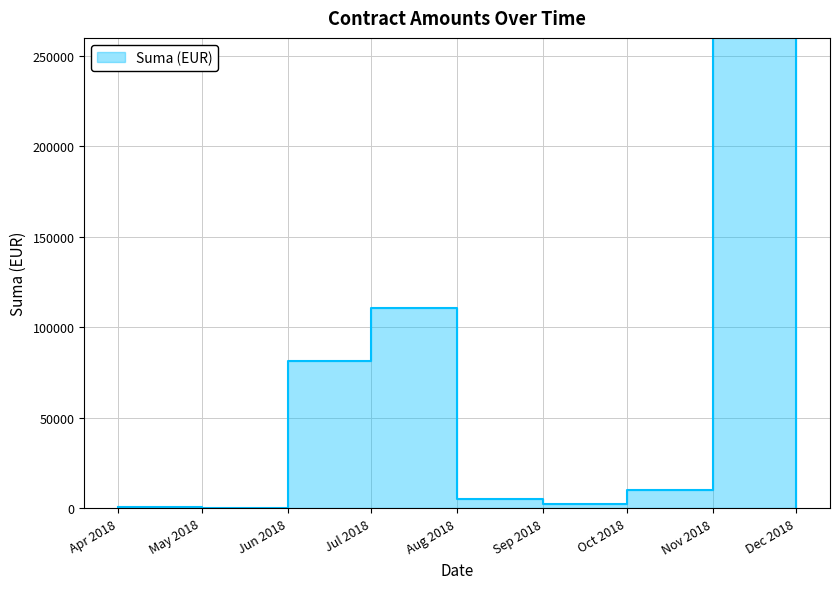

How many lines are shown in the chart?

1